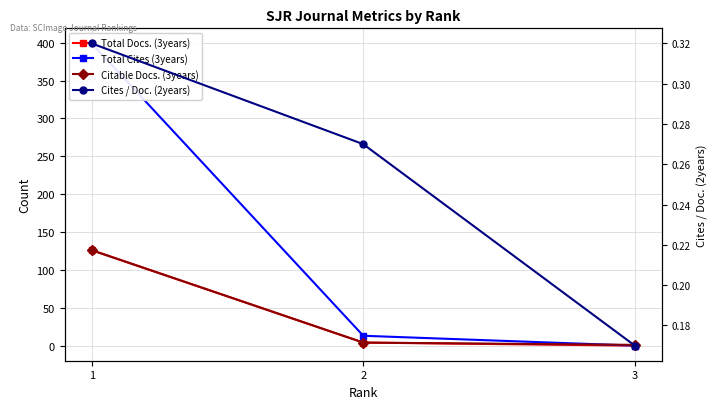

Which label corresponds to the largest value in the chart?

1